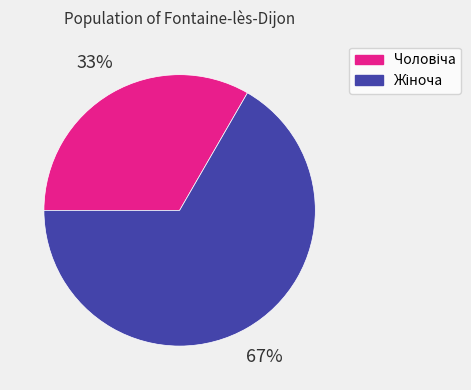

Is there any slice that represents more than half of the pie?

Yes